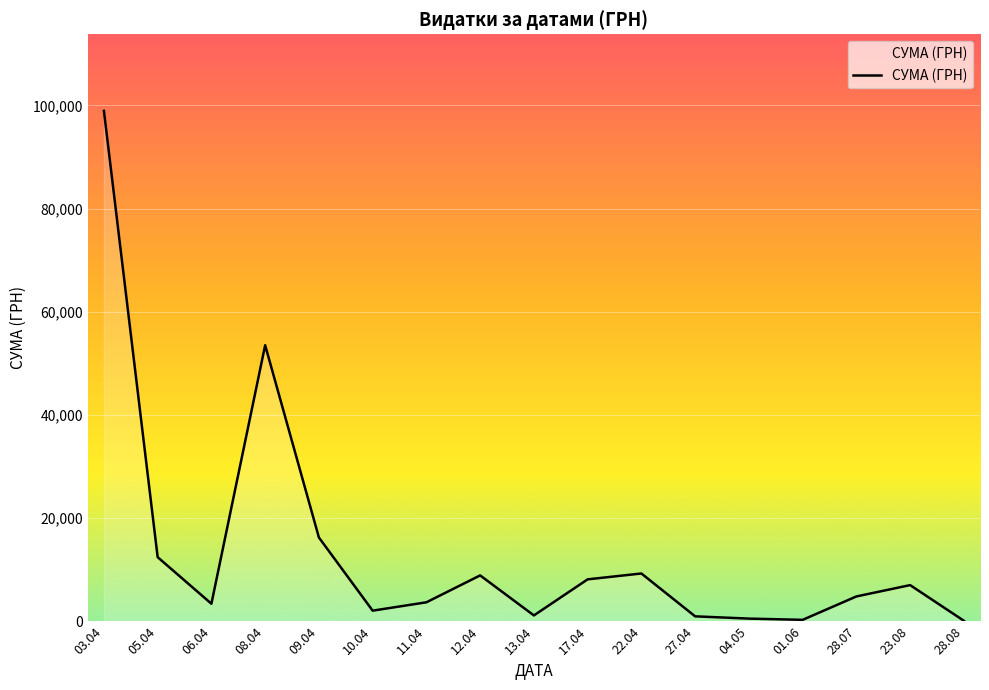

How many lines are shown in the chart?

1